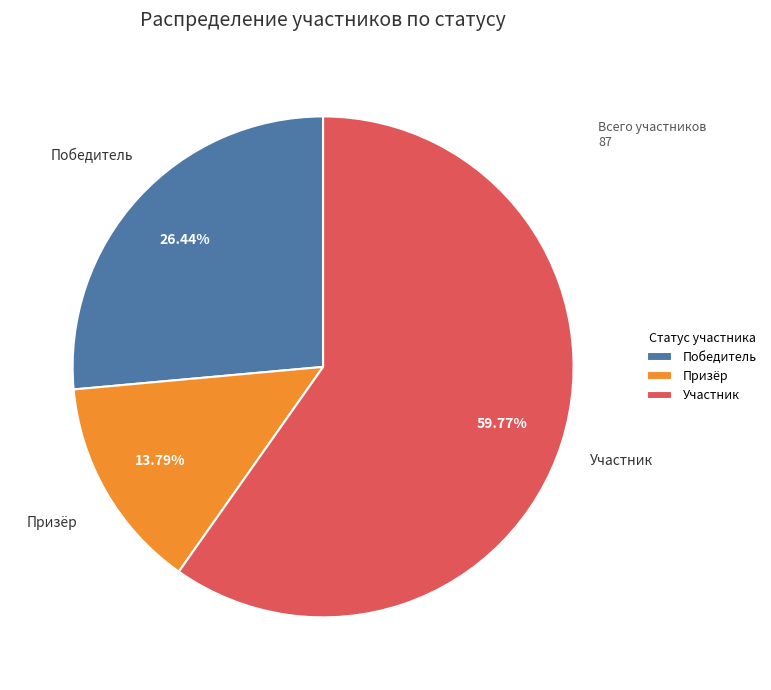

How many segments does this pie chart have?

3